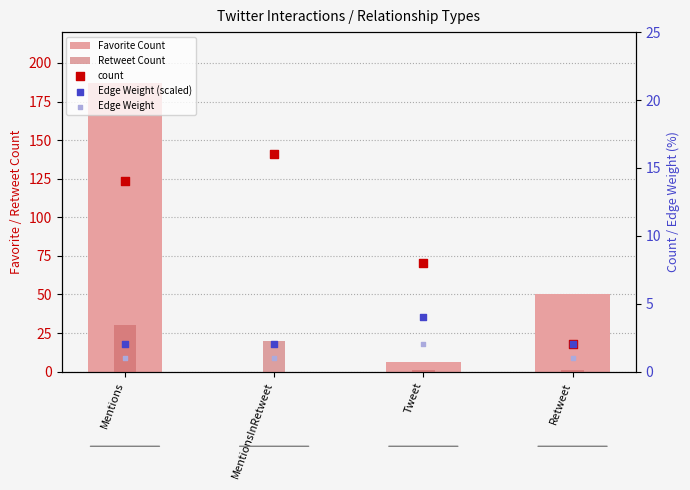

Which series reaches the maximum Y coordinate?

Favorite Count